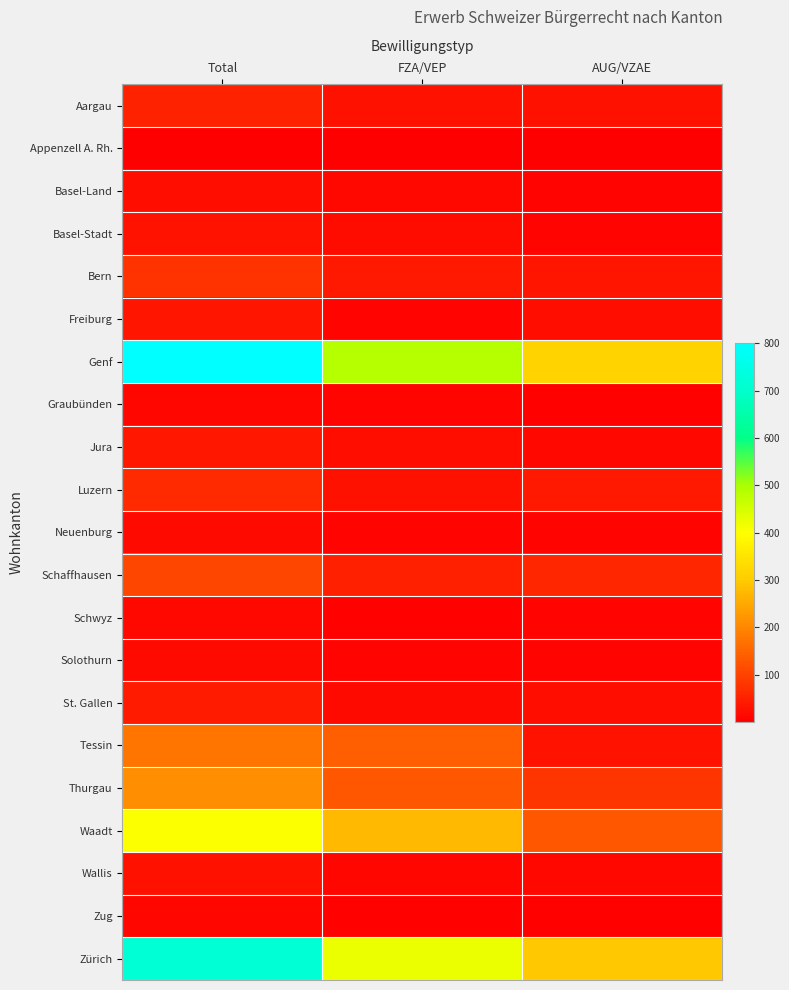

Reading right to left, what are all the values shown in this chart?

Aargau: AUG/VZAE=26	FZA/VEP=27	Total=53
Appenzell A. Rh.: AUG/VZAE=1	FZA/VEP=3	Total=4
Basel-Land: AUG/VZAE=10	FZA/VEP=14	Total=24
Basel-Stadt: AUG/VZAE=10	FZA/VEP=21	Total=31
Bern: AUG/VZAE=35	FZA/VEP=41	Total=76
Freiburg: AUG/VZAE=24	FZA/VEP=9	Total=33
Genf: AUG/VZAE=315	FZA/VEP=486	Total=801
Graubünden: AUG/VZAE=5	FZA/VEP=8	Total=13
Jura: AUG/VZAE=15	FZA/VEP=23	Total=38
Luzern: AUG/VZAE=40	FZA/VEP=26	Total=66
Neuenburg: AUG/VZAE=8	FZA/VEP=9	Total=17
Schaffhausen: AUG/VZAE=58	FZA/VEP=49	Total=107
Schwyz: AUG/VZAE=9	FZA/VEP=7	Total=16
Solothurn: AUG/VZAE=10	FZA/VEP=8	Total=18
St. Gallen: AUG/VZAE=24	FZA/VEP=18	Total=42
Tessin: AUG/VZAE=31	FZA/VEP=142	Total=173
Thurgau: AUG/VZAE=80	FZA/VEP=131	Total=211
Waadt: AUG/VZAE=131	FZA/VEP=275	Total=406
Wallis: AUG/VZAE=16	FZA/VEP=13	Total=29
Zug: AUG/VZAE=7	FZA/VEP=6	Total=13
Zürich: AUG/VZAE=296	FZA/VEP=423	Total=719